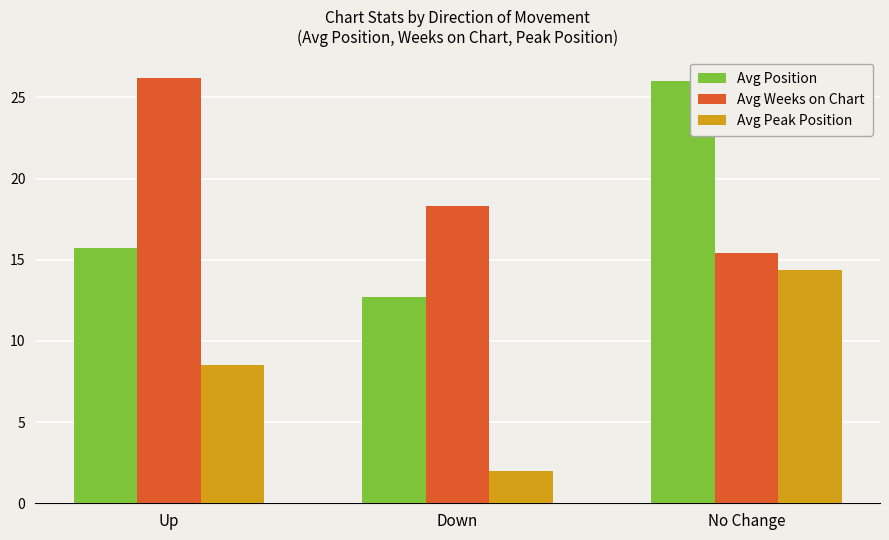

At which label is Avg Peak Position closest to 8?

Up